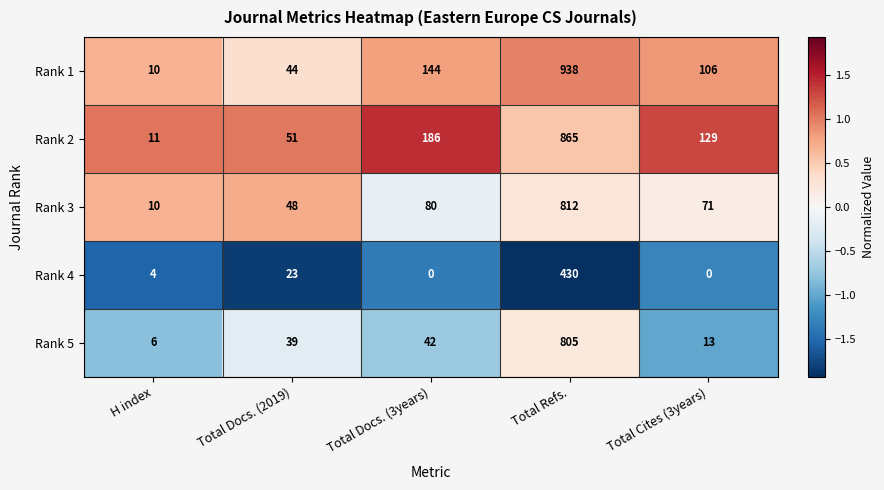

At which label does Rank 5 reach its minimum?

H index